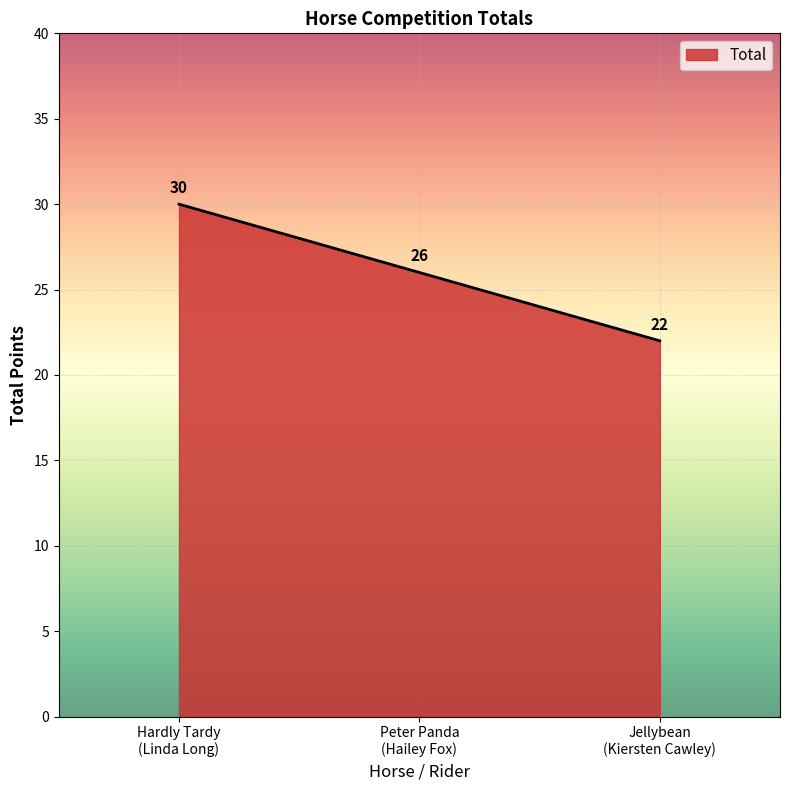

List the labels in order of value, largest first.

Hardly Tardy
(Linda Long), Peter Panda
(Hailey Fox), Jellybean
(Kiersten Cawley)